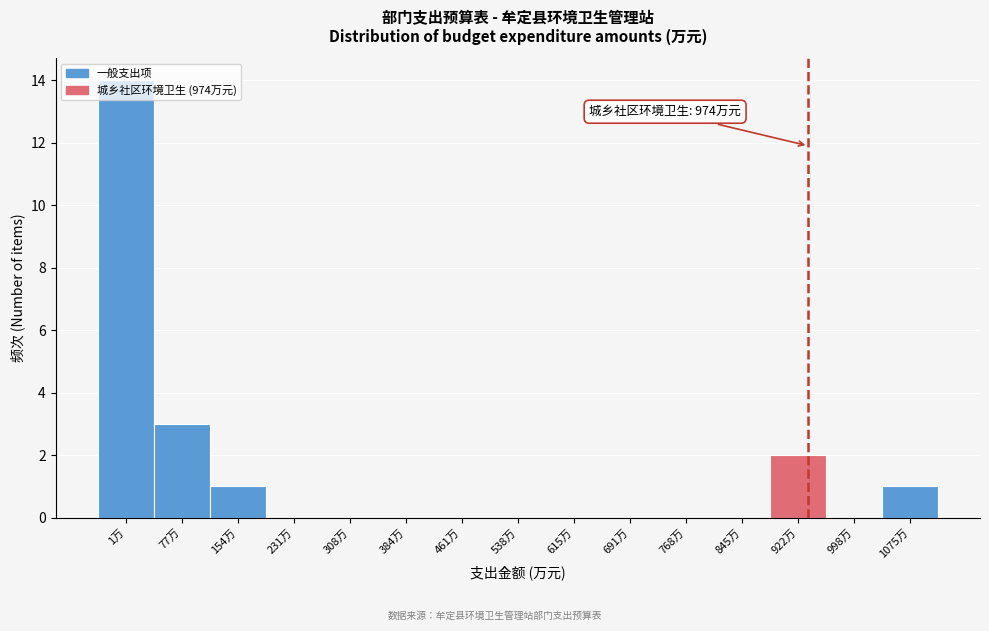

What is the greatest value displayed?

14